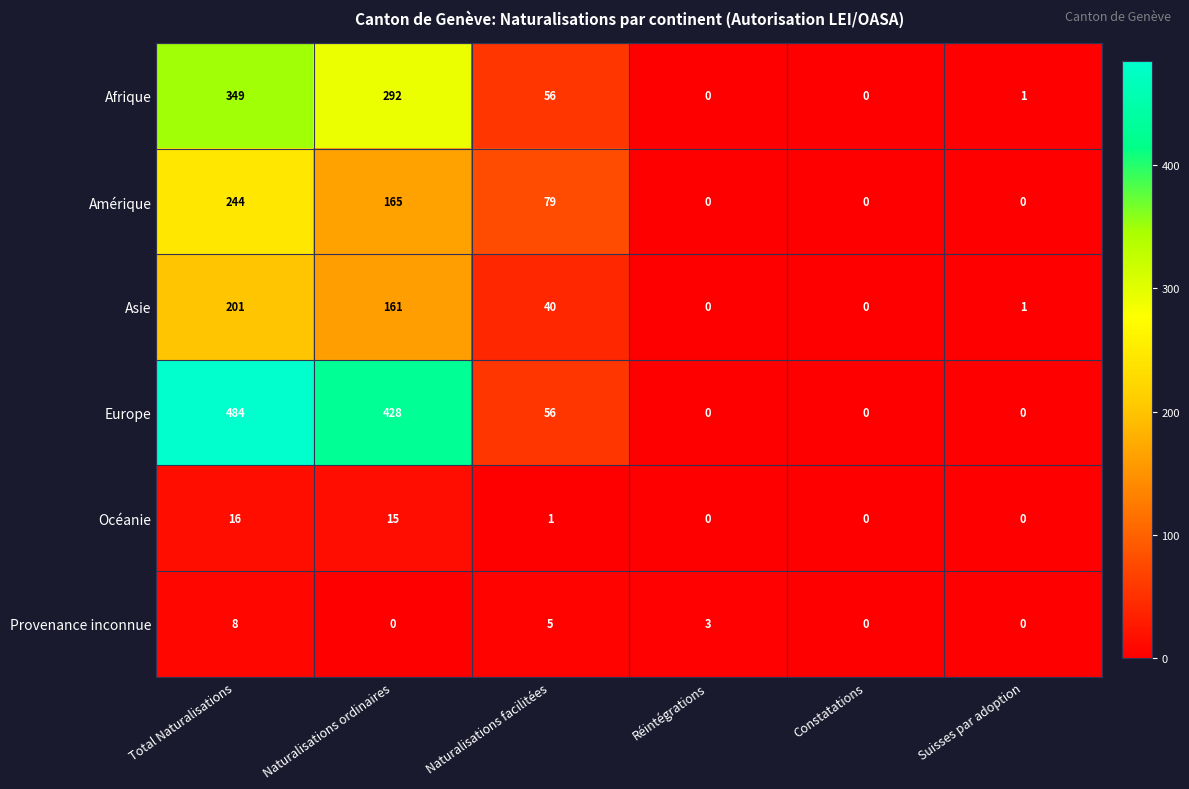

The value of Afrique at Constatations is 0. True or false?

True